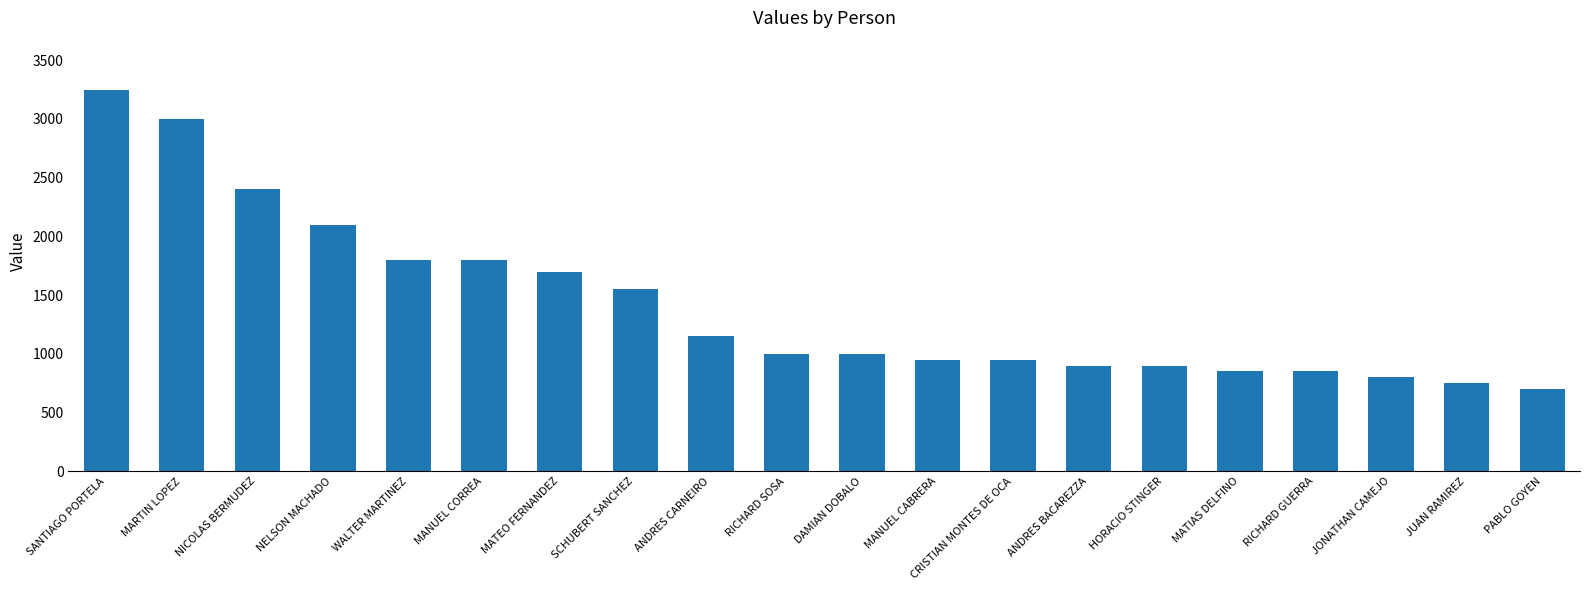

Where does the data first go above 1000?

SANTIAGO PORTELA